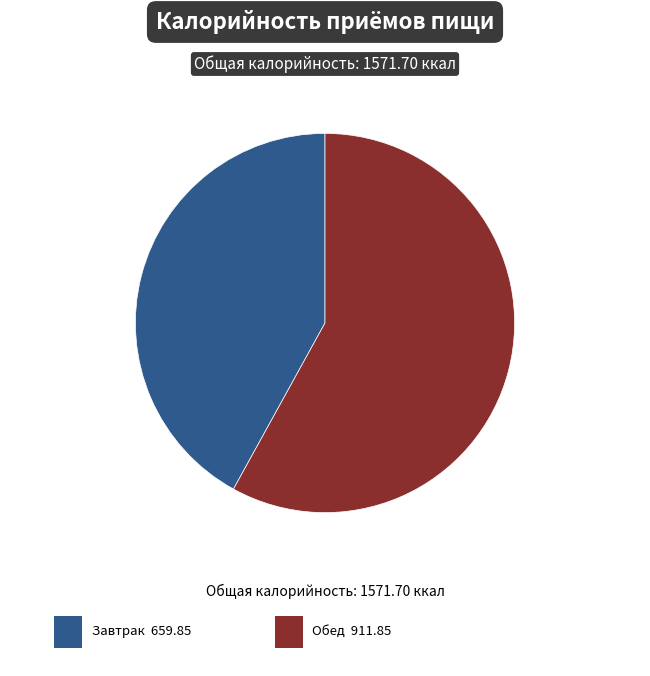

Is there any slice that represents more than half of the pie?

Yes